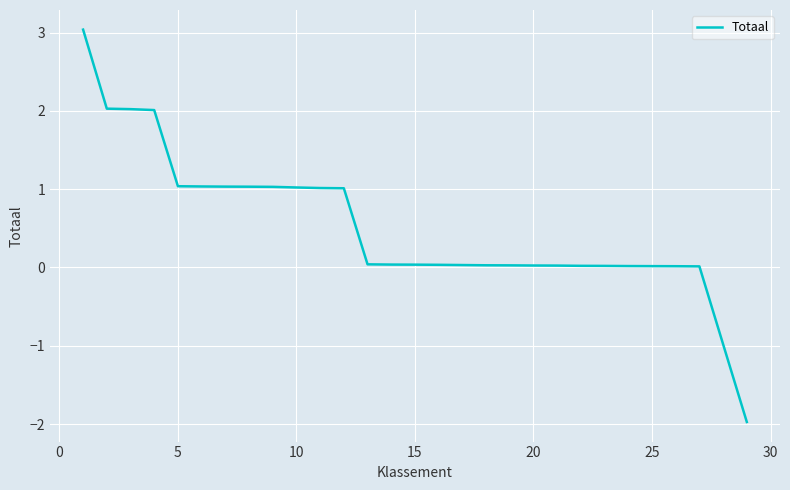

What is the minimum value shown in the chart?

-2.0